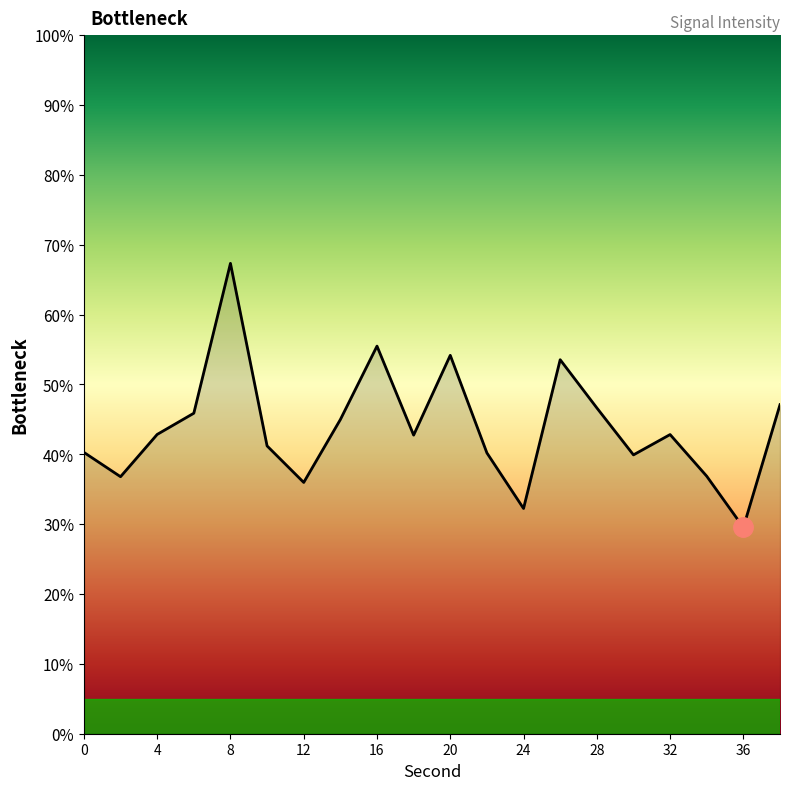

What is the greatest value displayed?

67.3